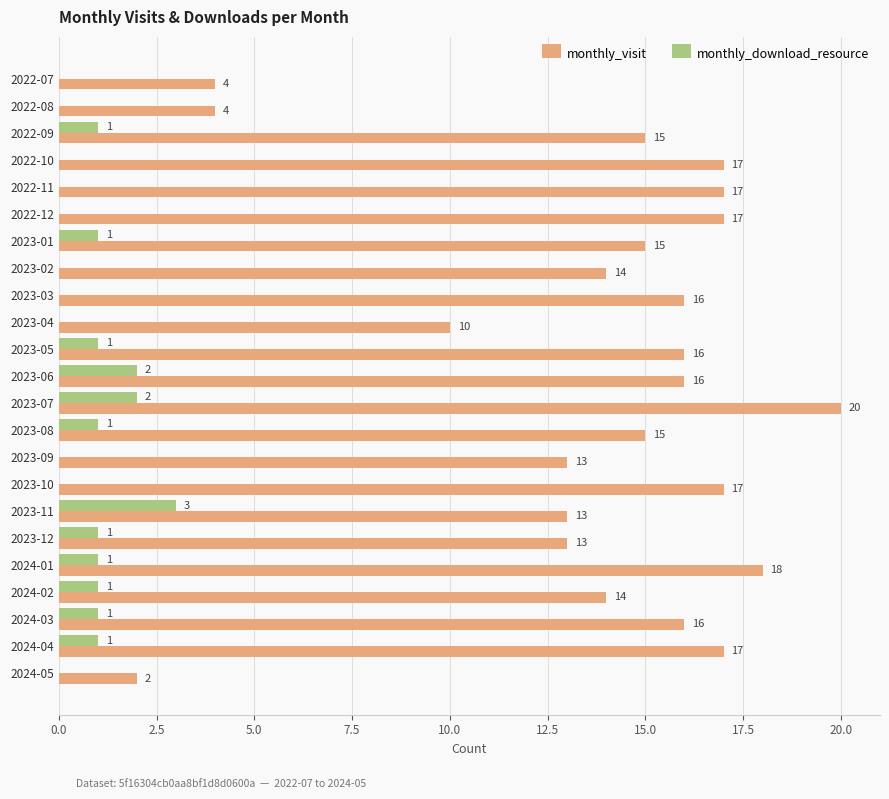

The value of monthly_visit at 2023-06 is 16. True or false?

True